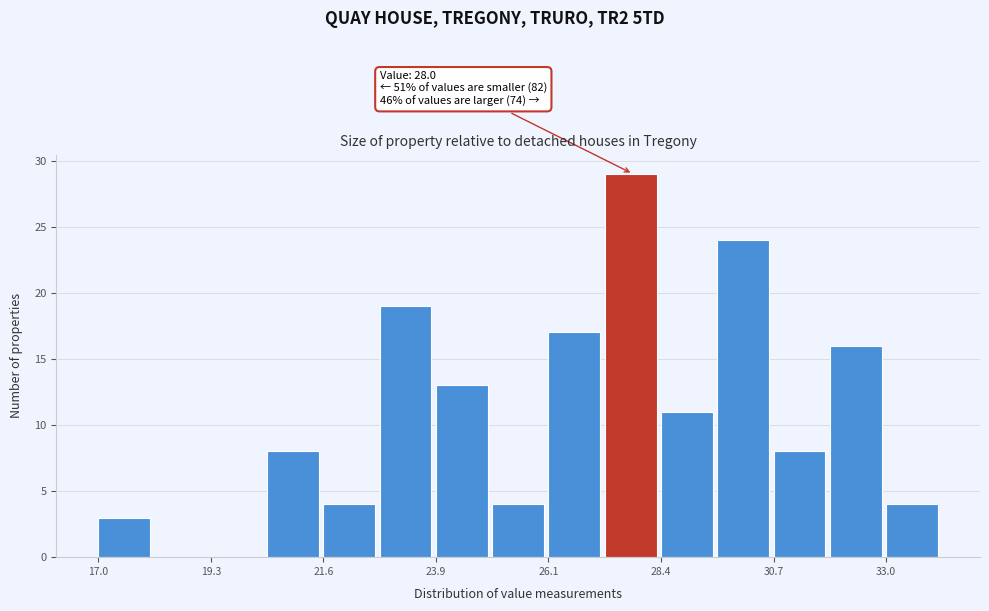

Read against the x-axis, roughly where is the centre of the tallest bar?

28.0